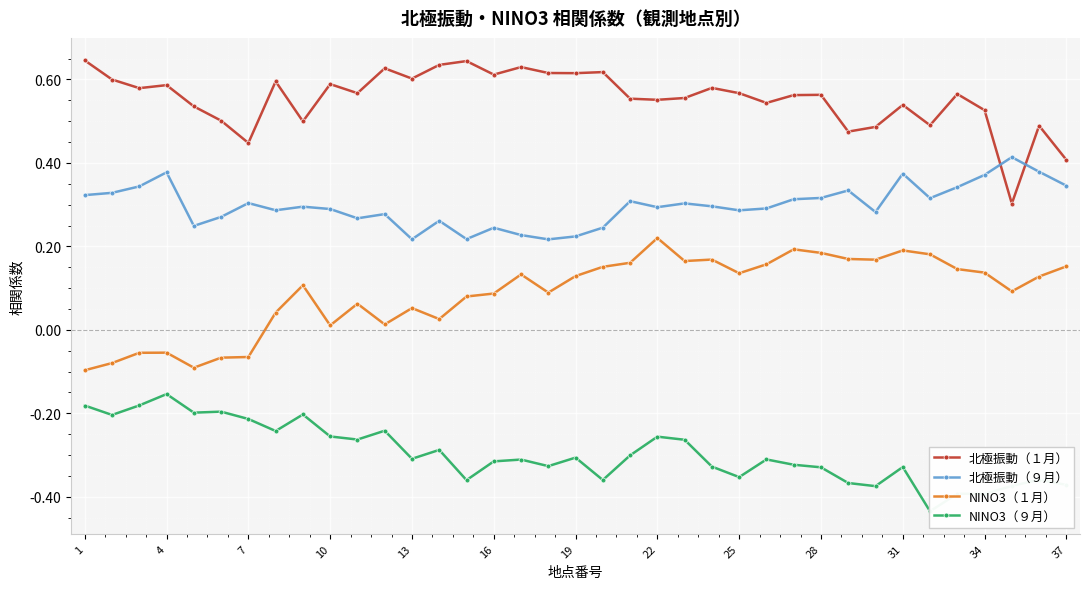

At which category does the chart reach its peak across all series?

1